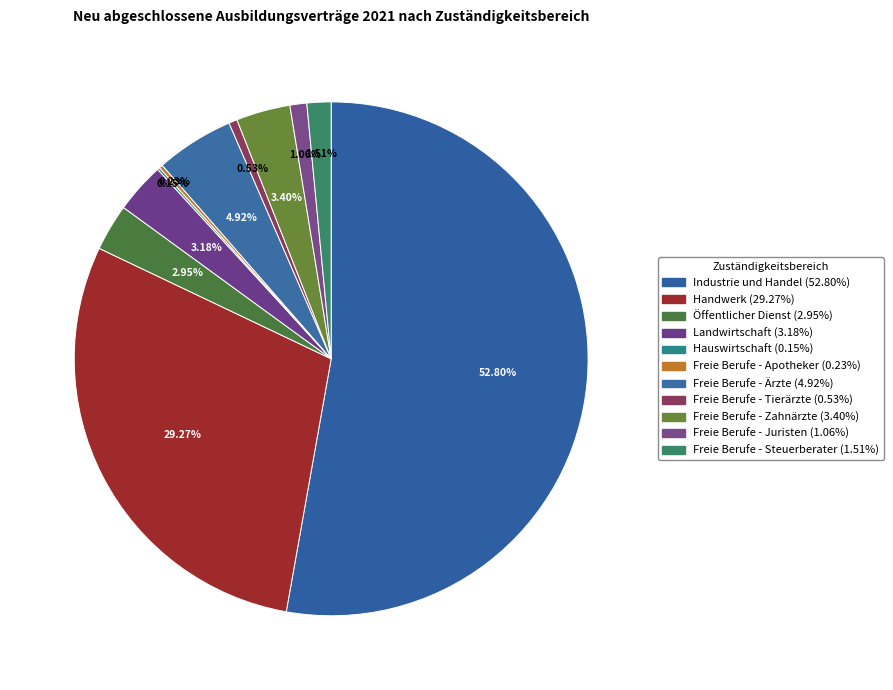

The Freie Berufe - Juristen slice represents 11% of the pie. True or false?

False